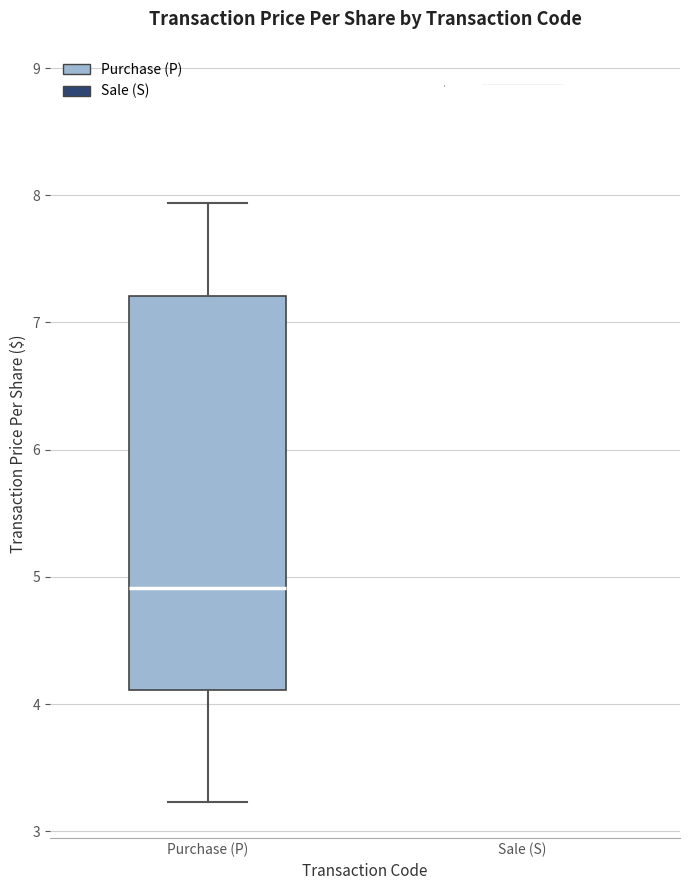

Reading left to right, read every box against the y-axis: the position of its median line, the range the box covers, and the ends of its whiskers. The values are not printed on the chart, so give them approximately, as read against the axis.

Purchase (P): median 4.9, box 4.1 to 7.2, whiskers 3.2 to 7.9
Sale (S): box collapsed to a line at 8.9, whiskers 8.9 to 8.9